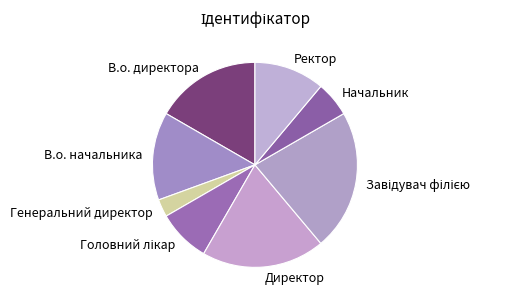

Which has a higher value, В.о. директора or Начальник?

В.о. директора